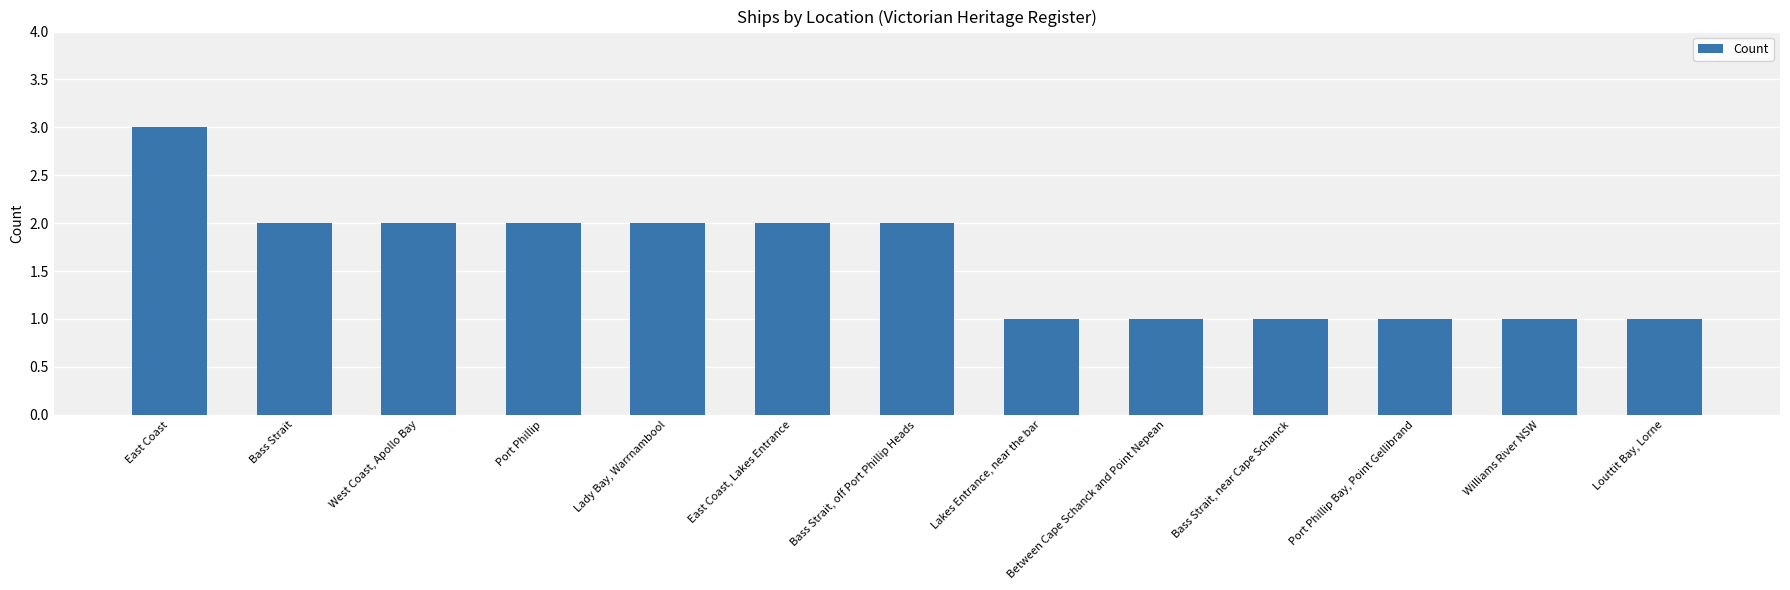

How many bars are there in total?

13